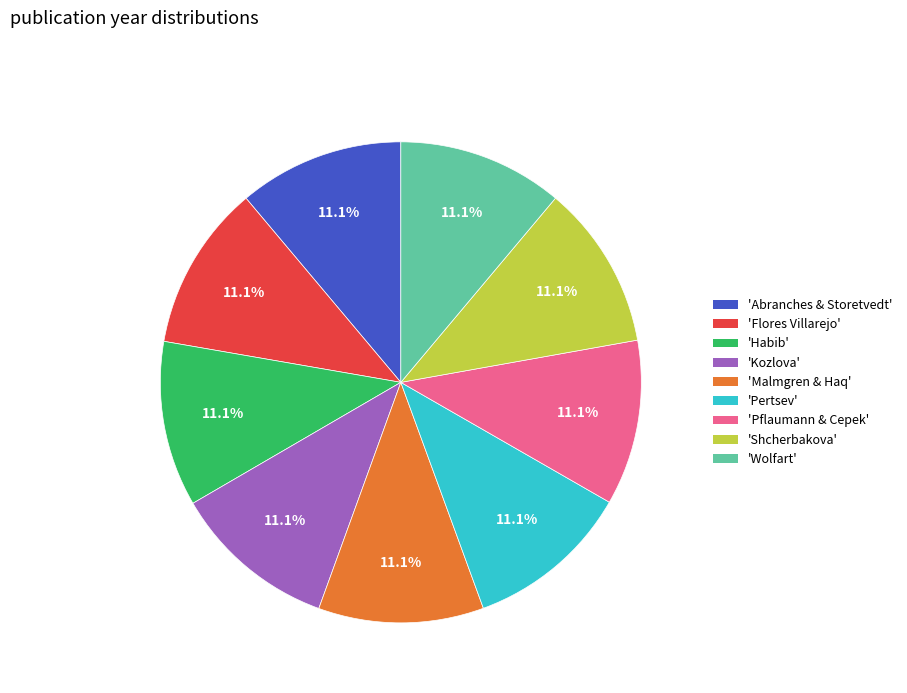

Is there a majority slice in this chart?

No